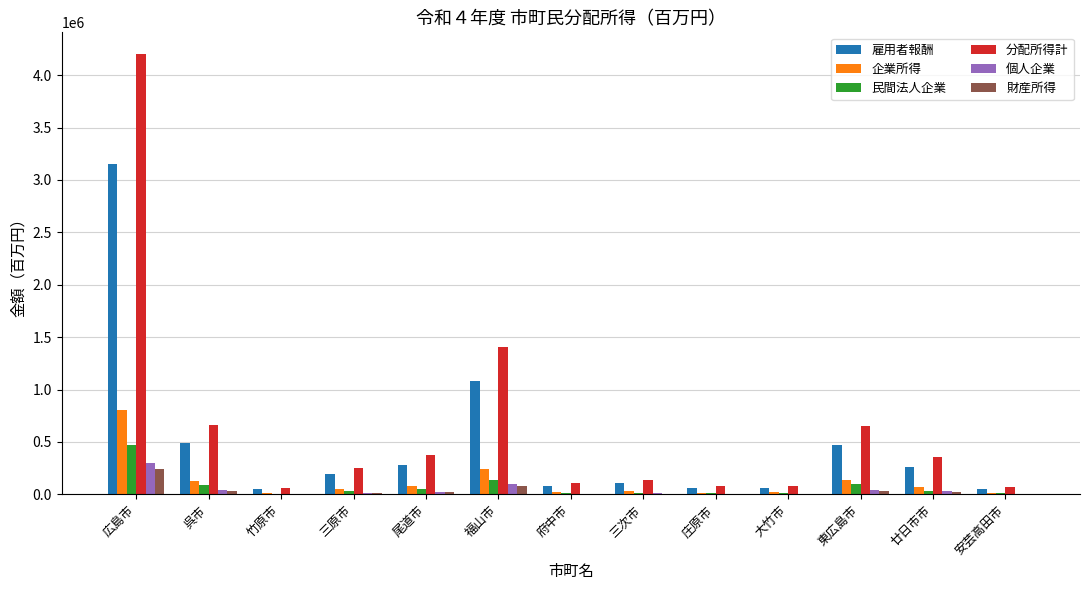

Is it true that 個人企業 equals 26353 at 尾道市?

True